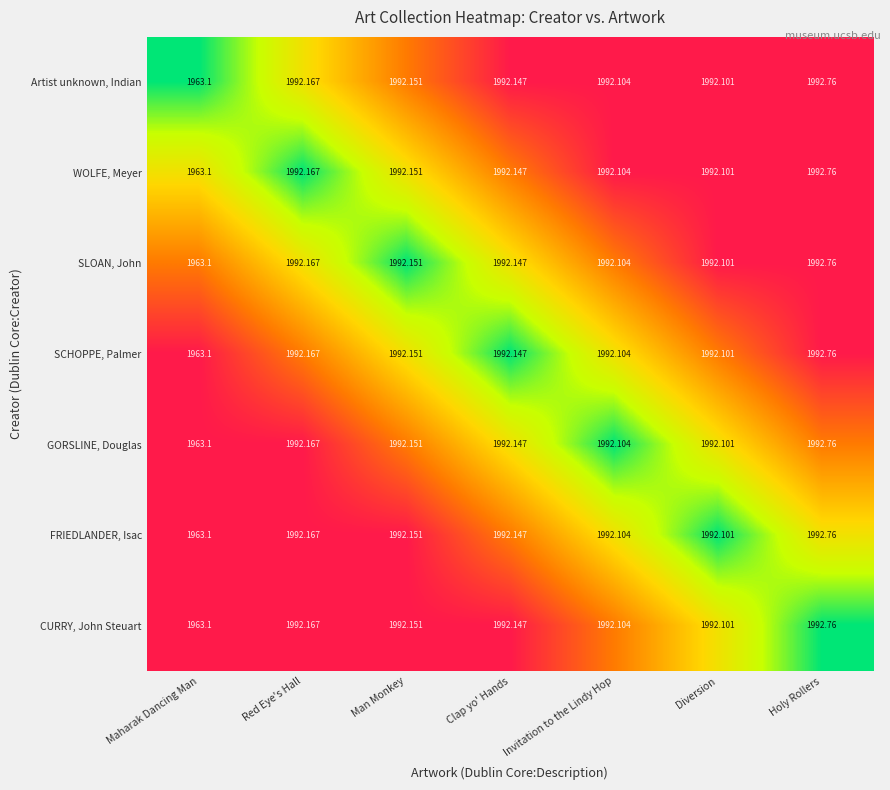

Rank the categories by SCHOPPE, Palmer value from highest to lowest.

Holy Rollers, Red Eye's Hall, Man Monkey, Clap yo' Hands, Invitation to the Lindy Hop, Diversion, Maharak Dancing Man